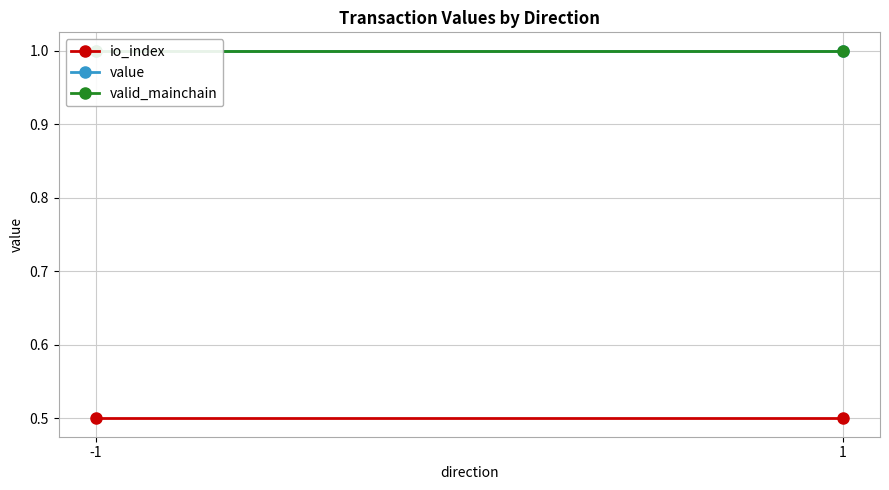

Is this an area chart (filled region under the line)?

No